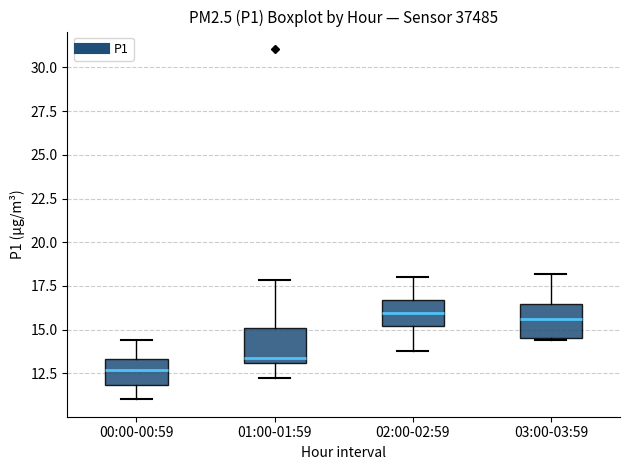

Which box's median line is the lowest?

00:00-00:59